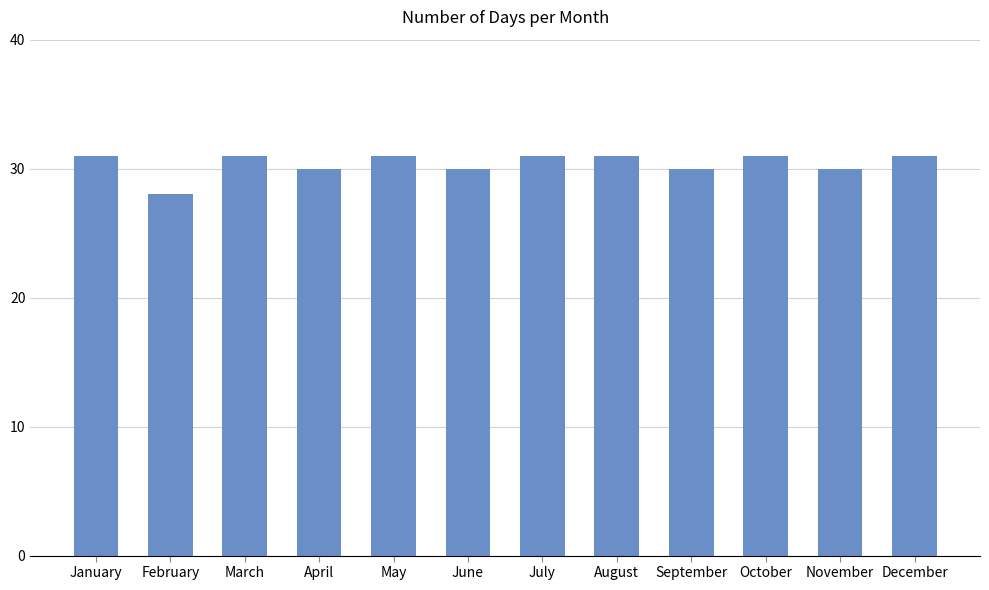

What is the change in value from October to November?

-1